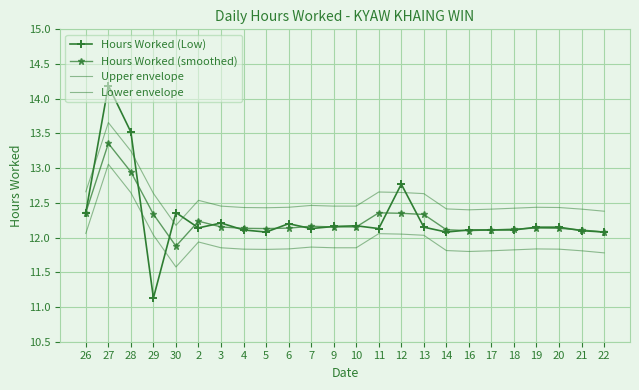

What is the label of the 22nd point from the left?

20